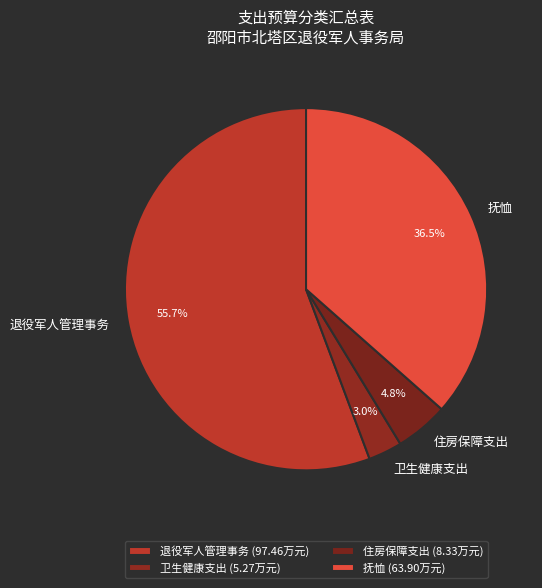

Is the sum of 住房保障支出 and 卫生健康支出 greater than half?

No